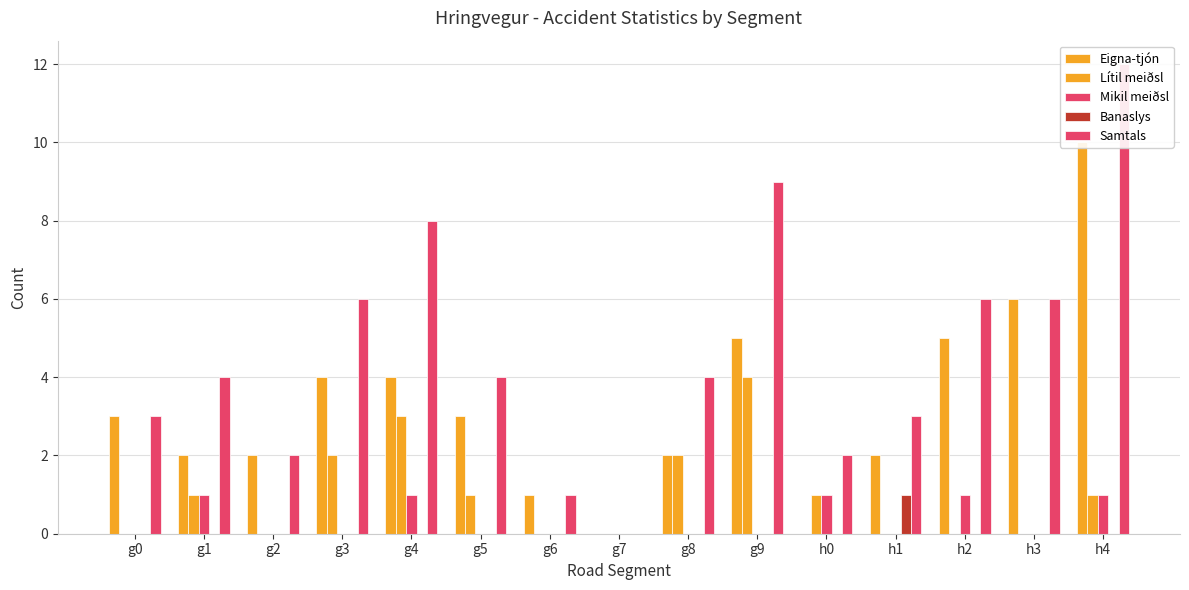

What position from the left is g1?

2